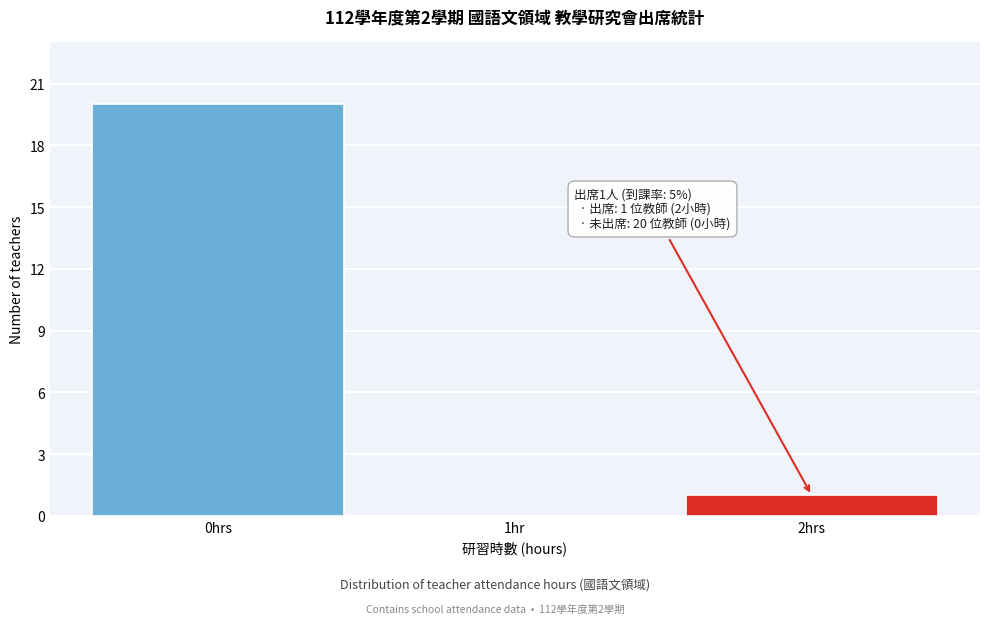

Reading left to right, what are all the values shown in this chart?

0hrs=20	1hr=0	2hrs=1